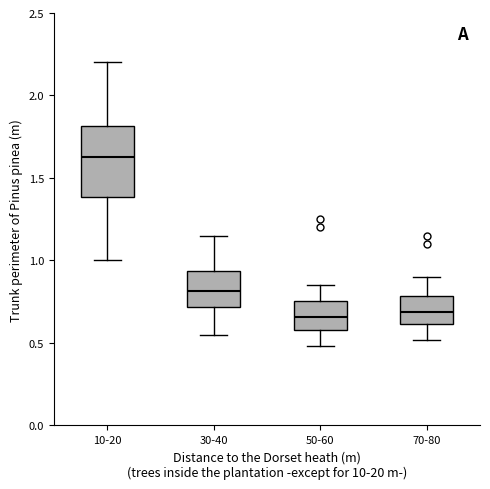

Reading left to right, transcribe this box plot: for each box, give where its median line is, the range the box spans, and where its two whiskers end, as read against the y-axis. The values are not printed on the chart, so give them approximately, as read against the axis.

10-20: median 1.65, box 1.40 to 1.80, whiskers 1.00 to 2.20
30-40: median 0.80, box 0.70 to 0.95, whiskers 0.55 to 1.15
50-60: median 0.65, box 0.60 to 0.75, whiskers 0.50 to 0.85
70-80: median 0.70, box 0.60 to 0.80, whiskers 0.50 to 0.90